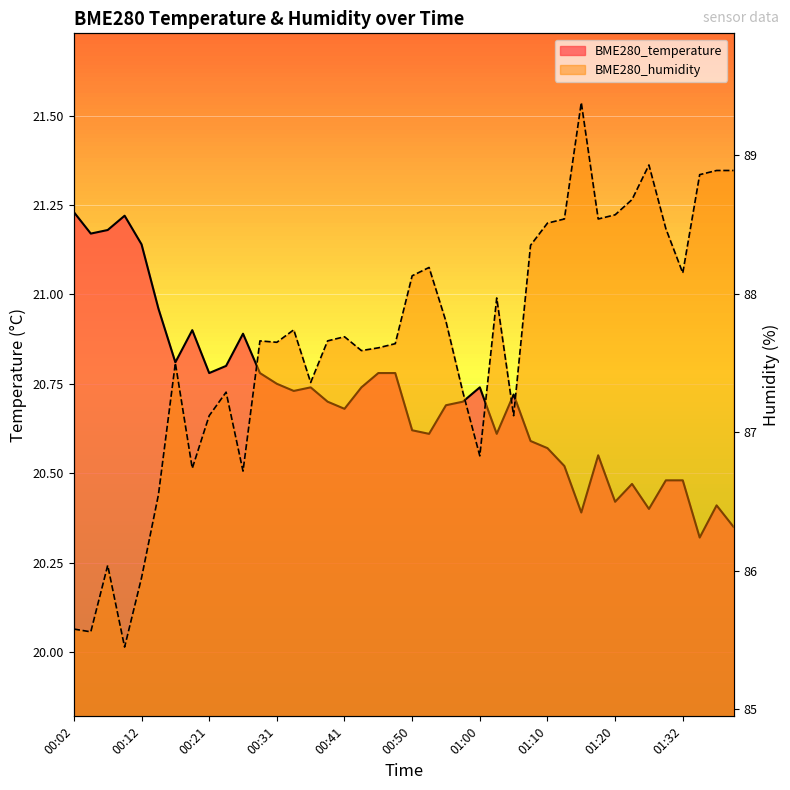

Rank the series at 01:39 from lowest to highest value.

BME280_temperature, BME280_humidity